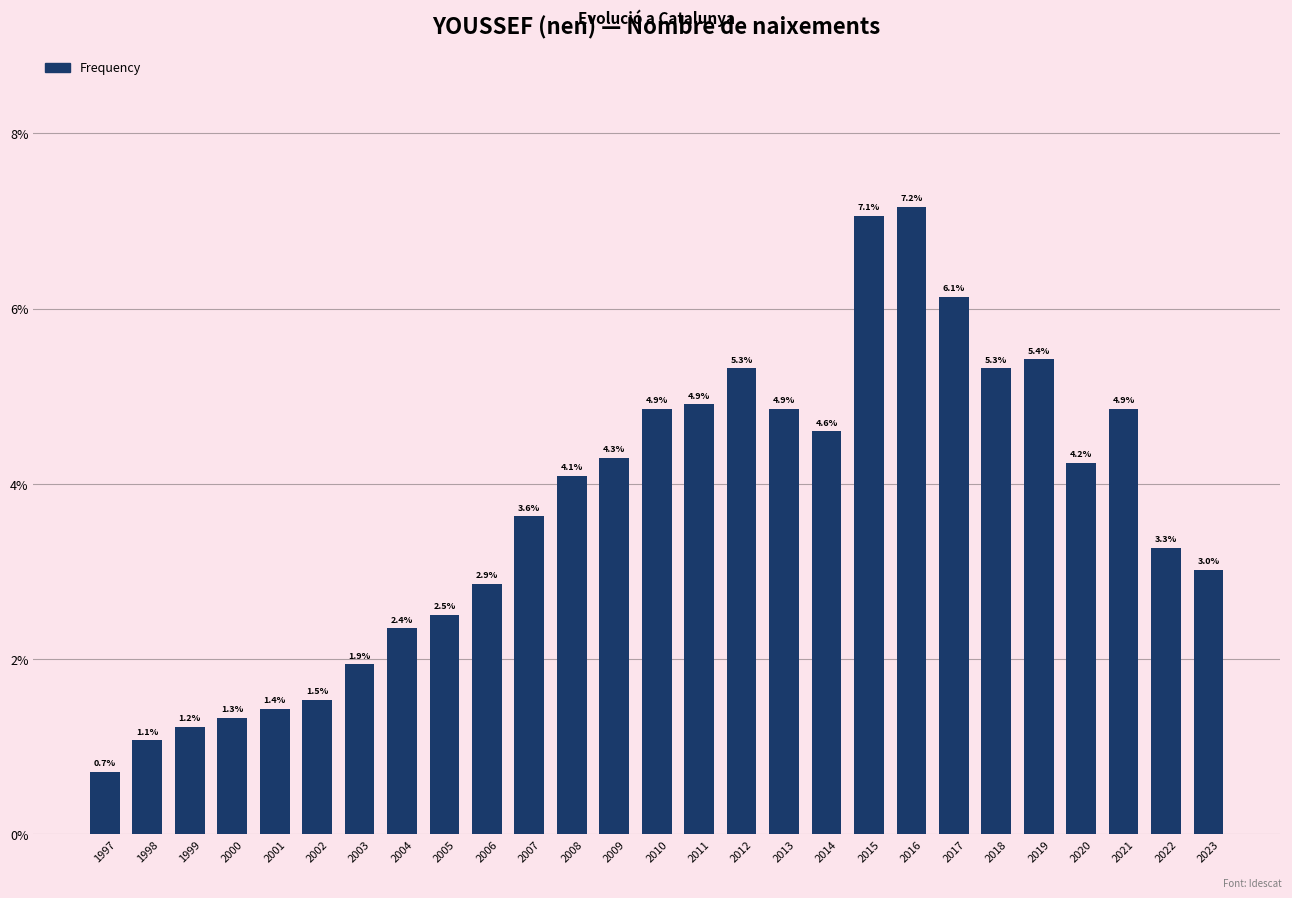

Is it true that the value at 2023 is 3.0?

True